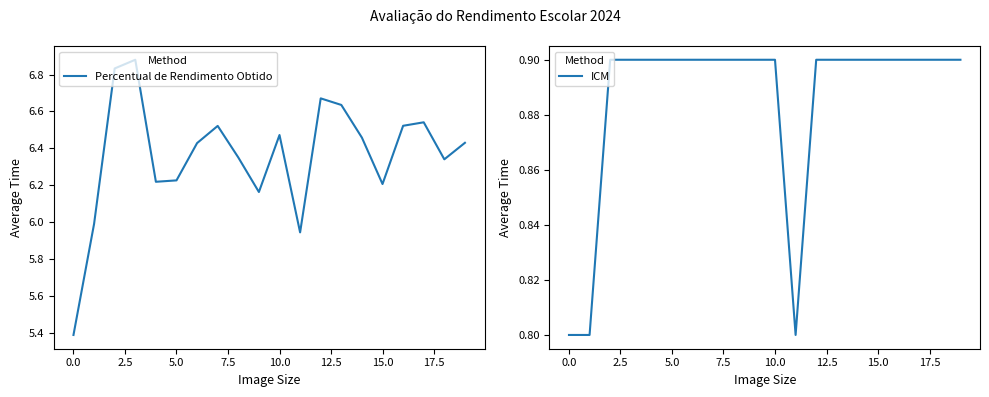

What is the highest value of the ICM series?

0.9